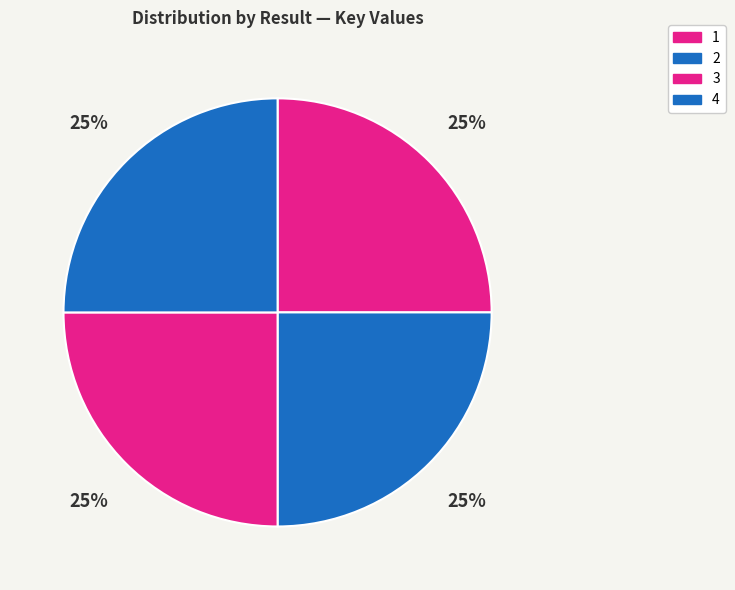

What percentage do 2 and 1 together represent?

50.0%